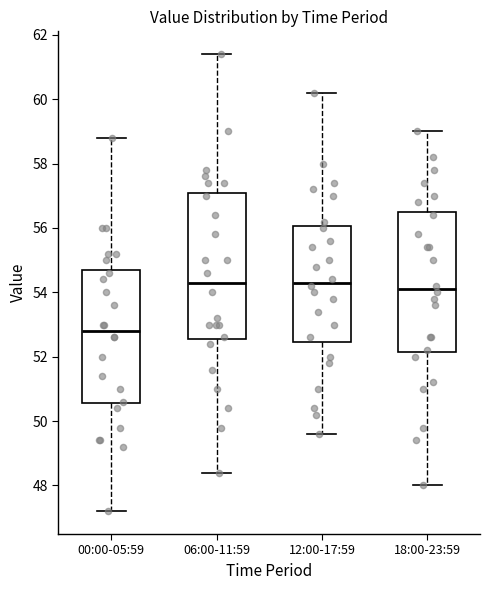

Which box is the tallest, from its lower edge to its upper edge?

06:00-11:59